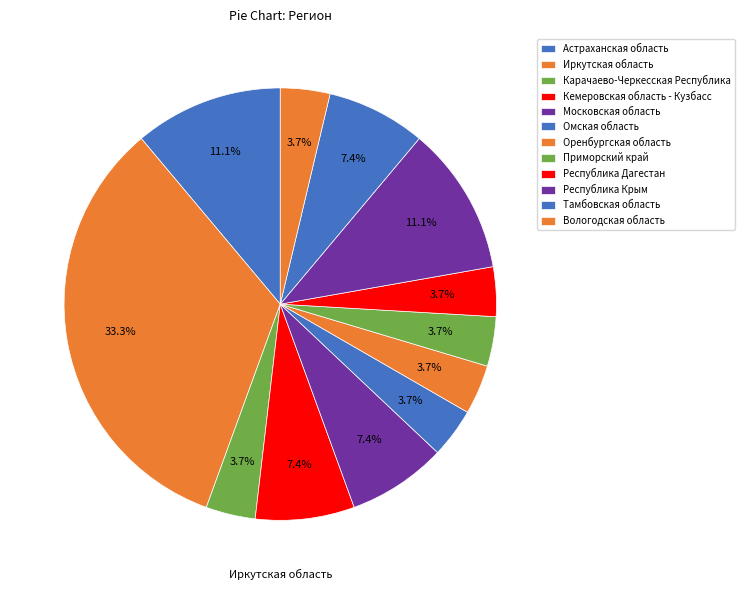

Does any single category account for the majority?

No